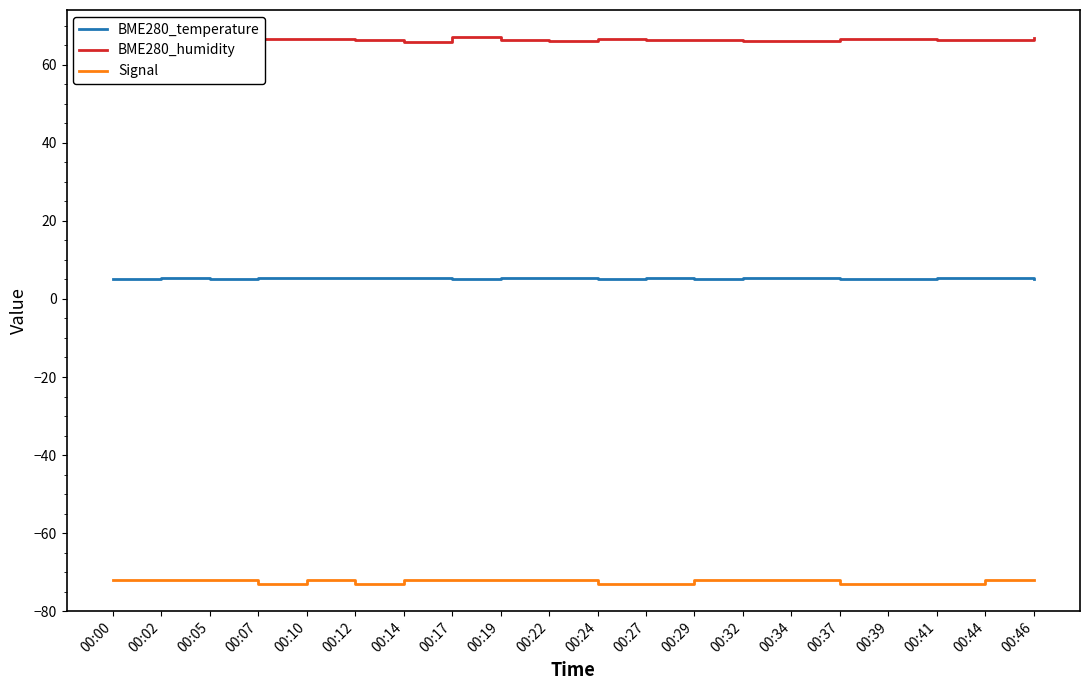

The BME280_humidity series shows 66.4 at 00:02. True or false?

True